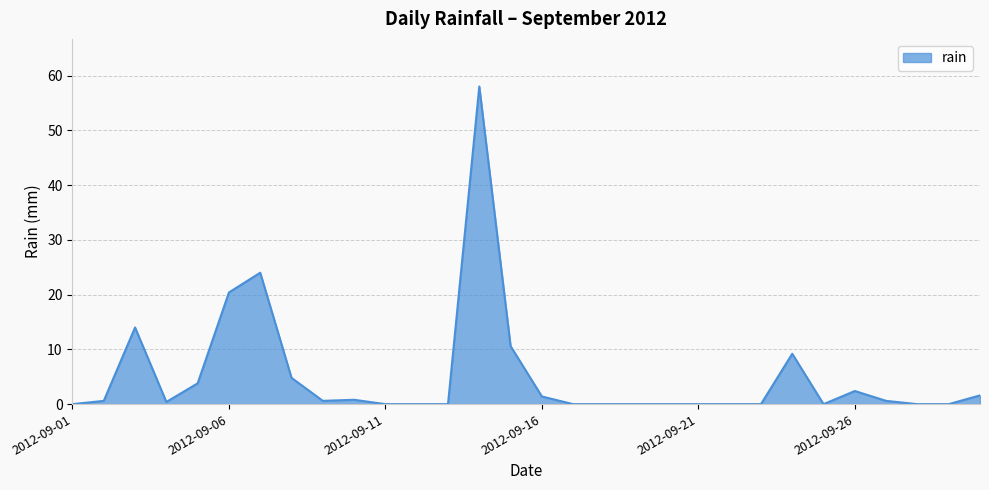

What is the average value?

5.1